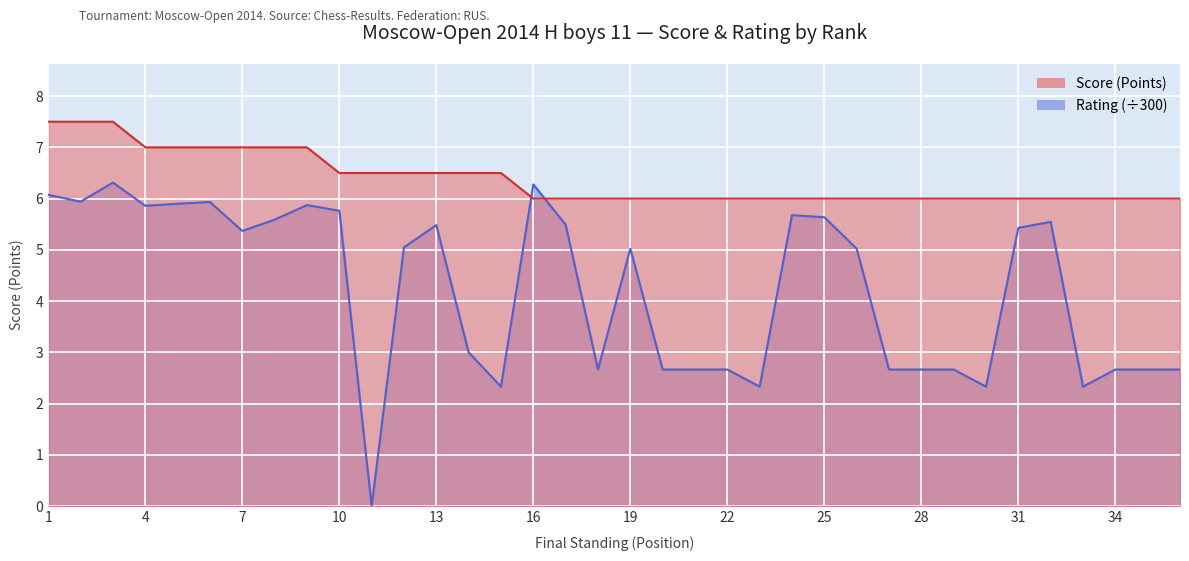

How many times do Score (Points) and Rating (Рейт.) cross each other?

2